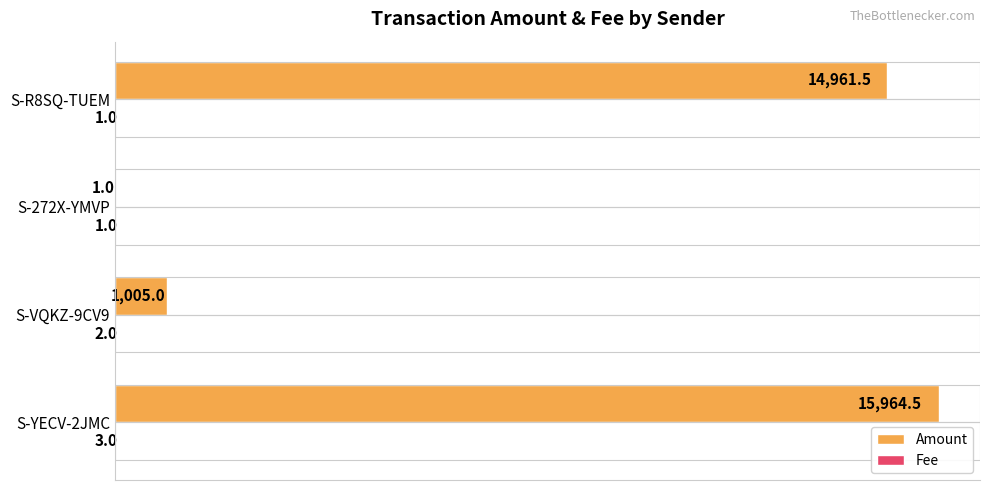

What is the greatest value displayed?

15964.5